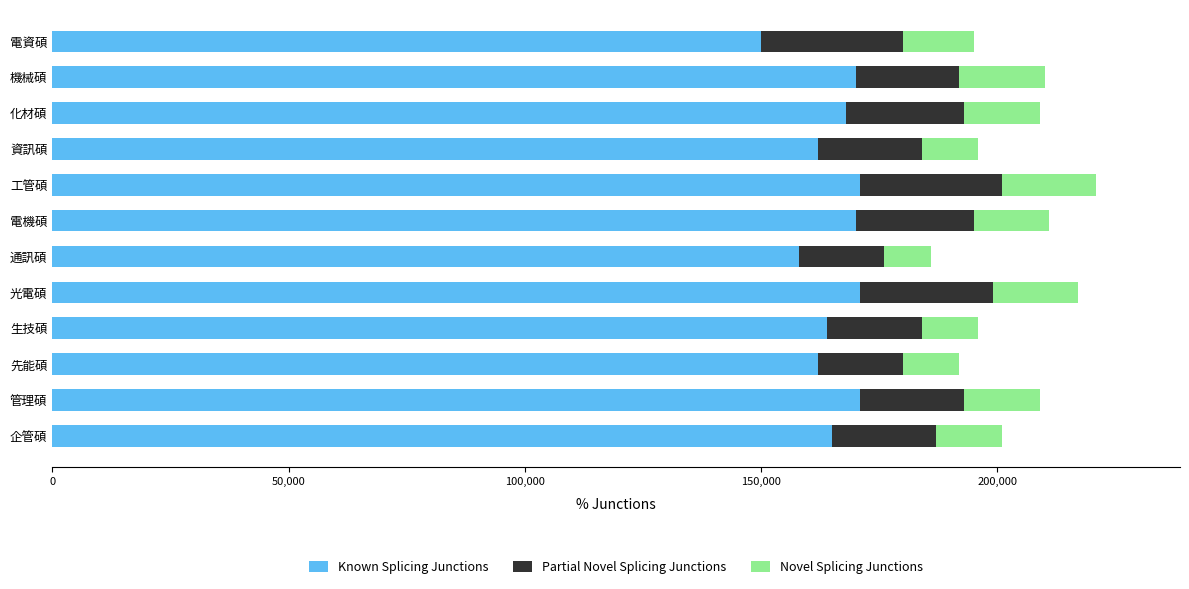

What is the total value across all series at 光電碩?

217000